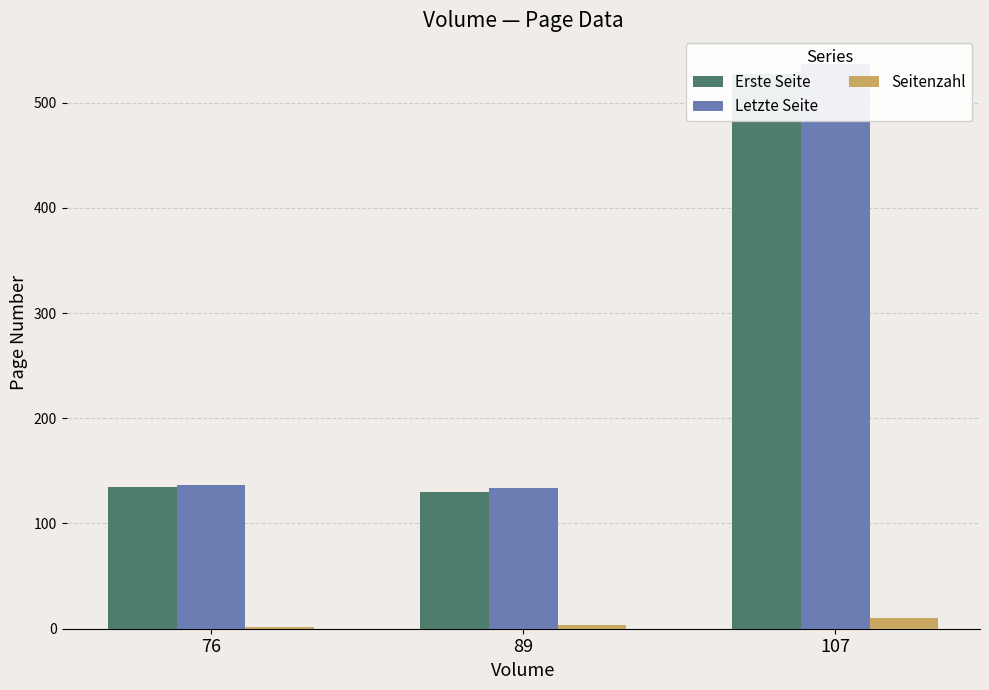

Between 76 and 89, which series saw the biggest shift?

Erste Seite